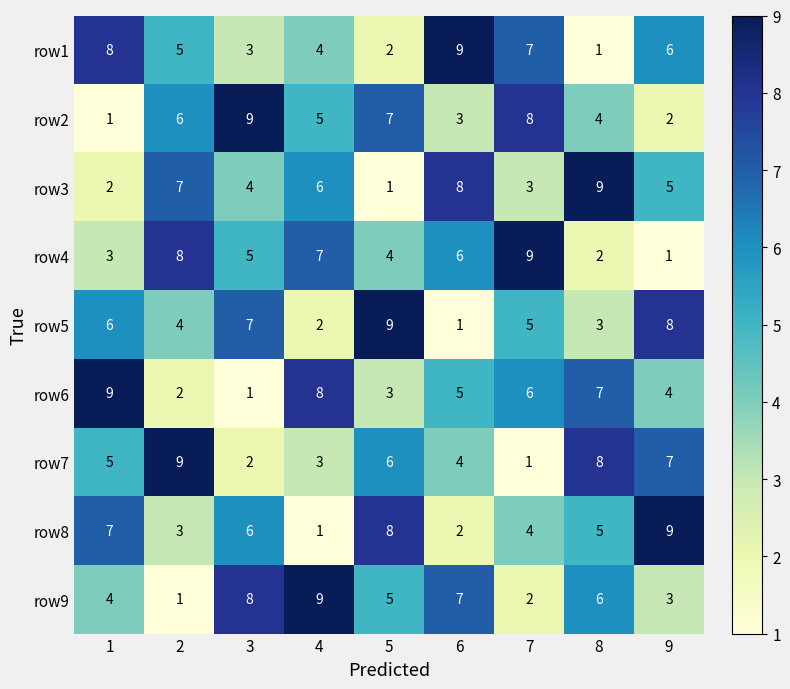

At 5, list the series in order from smallest to largest.

row3, row1, row6, row4, row9, row7, row2, row8, row5